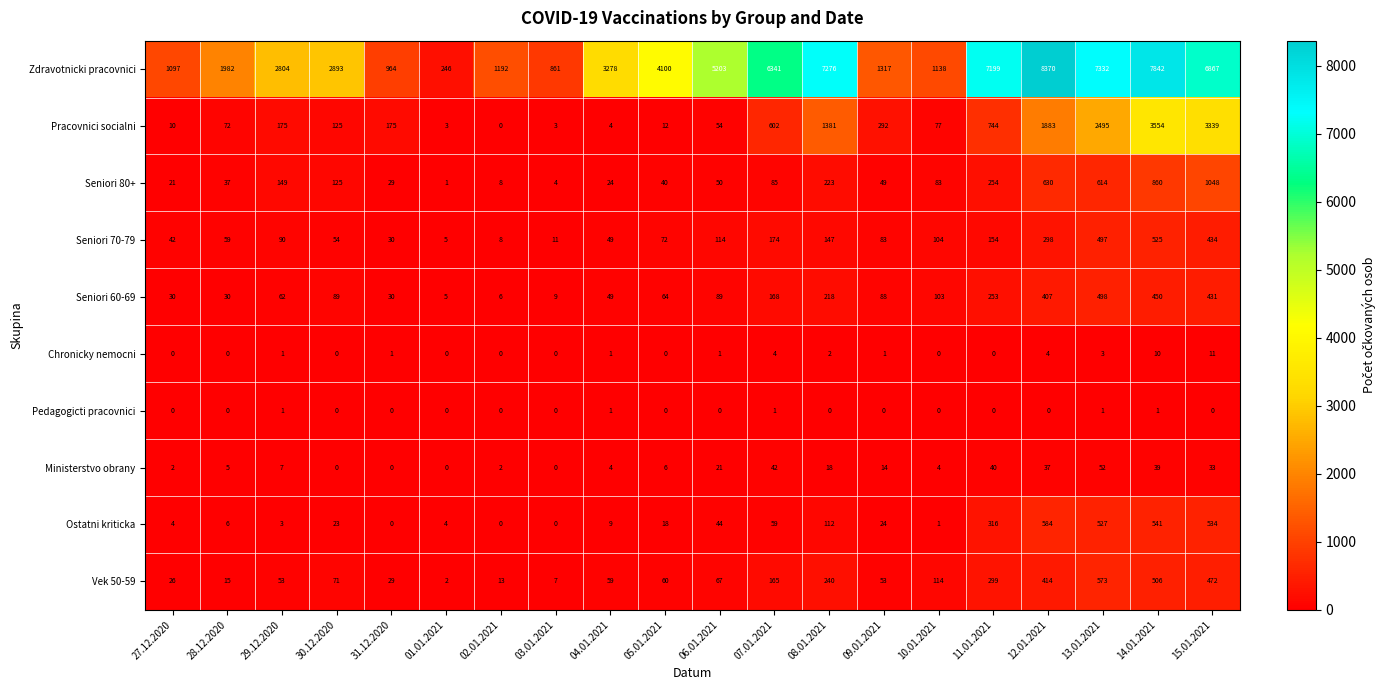

How many series are shown in this chart?

10